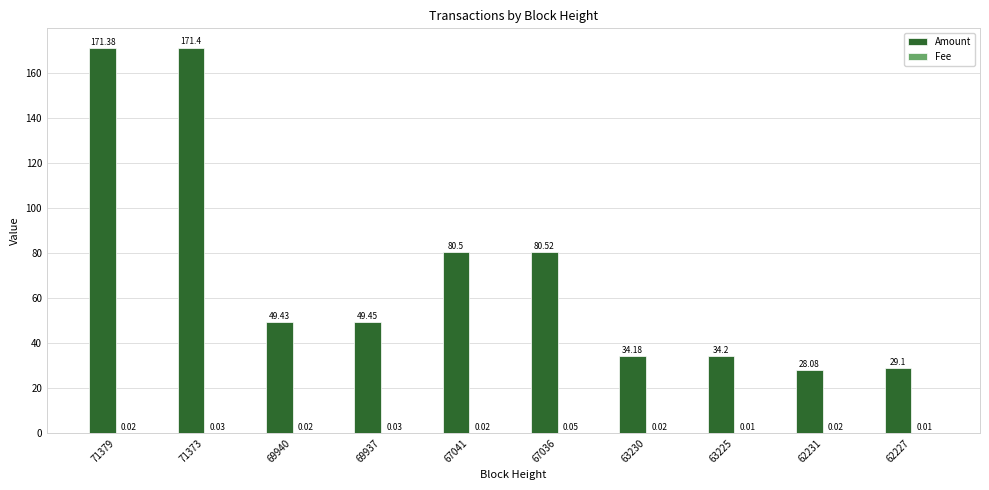

Between 71373 and 62227, which series saw the biggest shift?

Amount